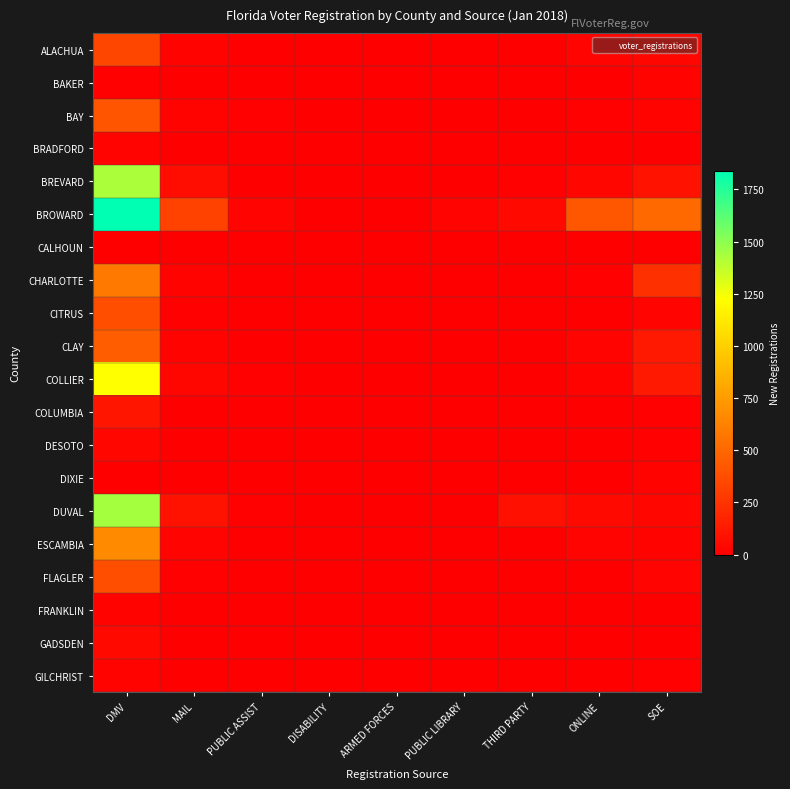

List the series in order of their peak value, highest first.

BROWARD, DUVAL, BREVARD, COLLIER, ESCAMBIA, CHARLOTTE, CLAY, BAY, FLAGLER, CITRUS, ALACHUA, COLUMBIA, GADSDEN, DESOTO, BRADFORD, DIXIE, FRANKLIN, BAKER, GILCHRIST, CALHOUN